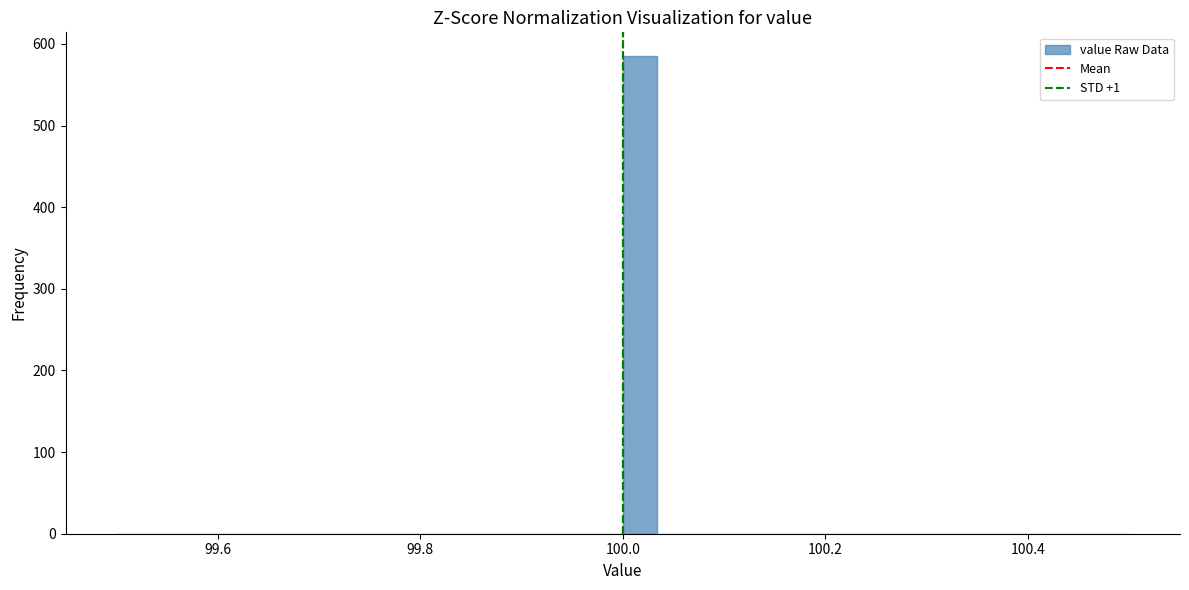

Read against the x-axis, roughly where is the centre of the tallest bar?

100.02